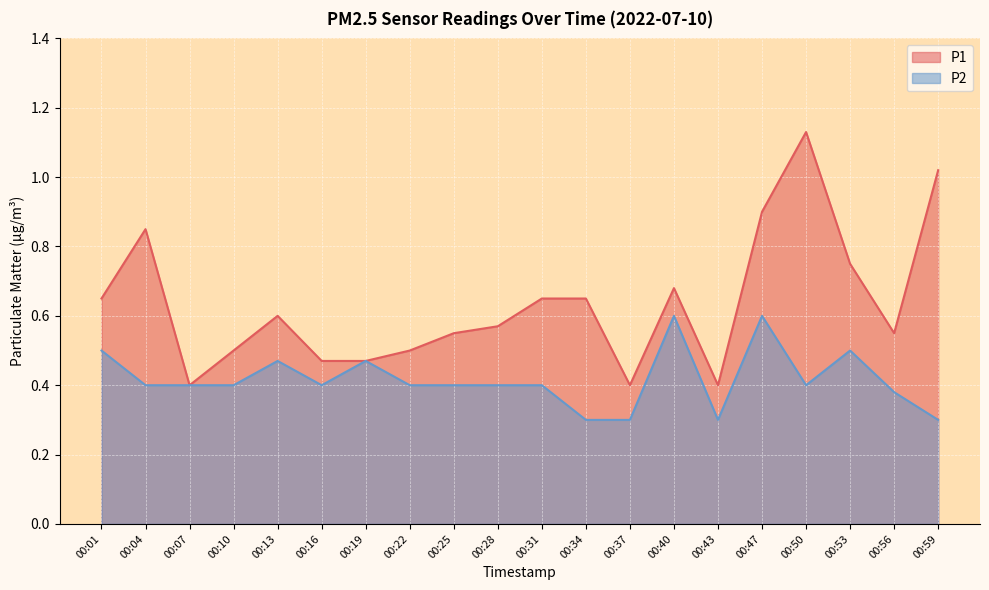

At which category is the sum across all series the highest?

00:50